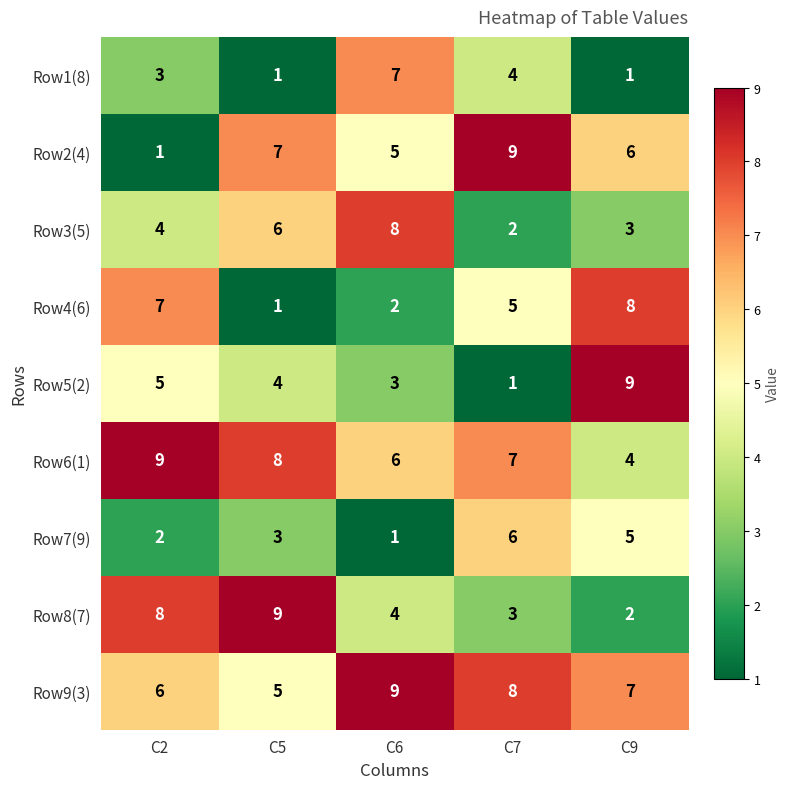

At which label does Row6(1) first exceed 7?

C2